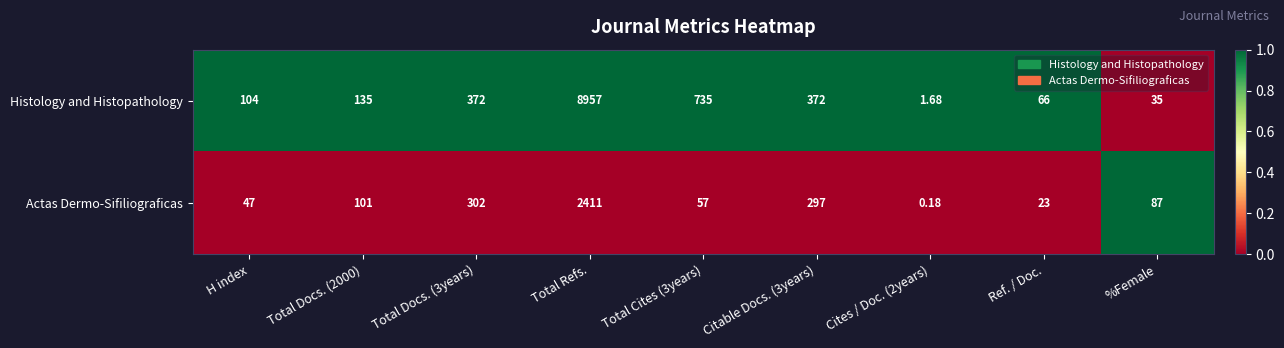

Which series has the largest range (max minus min)?

Histology and Histopathology